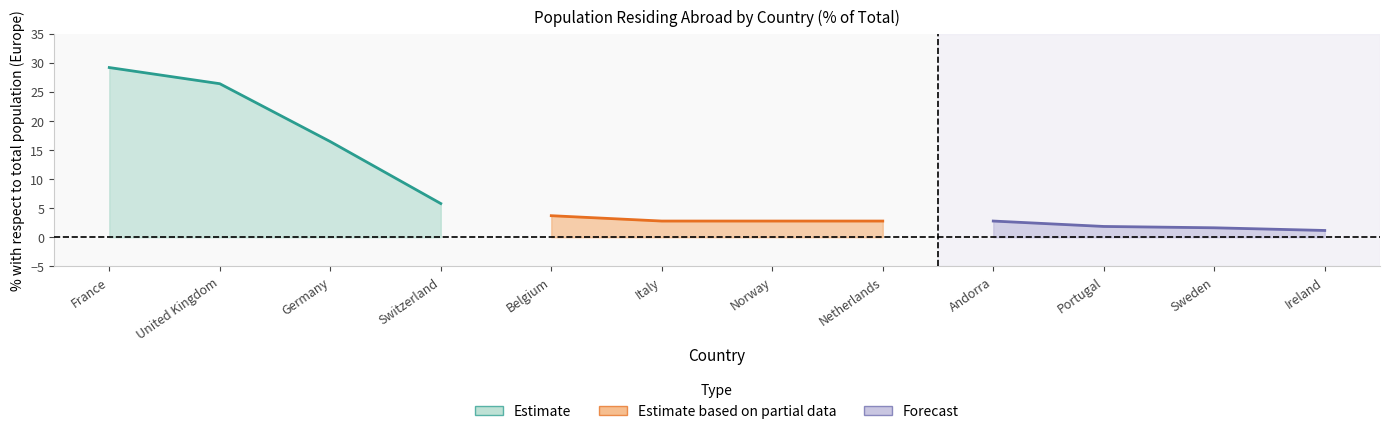

What is the change in value from Switzerland to Italy?

-3.0